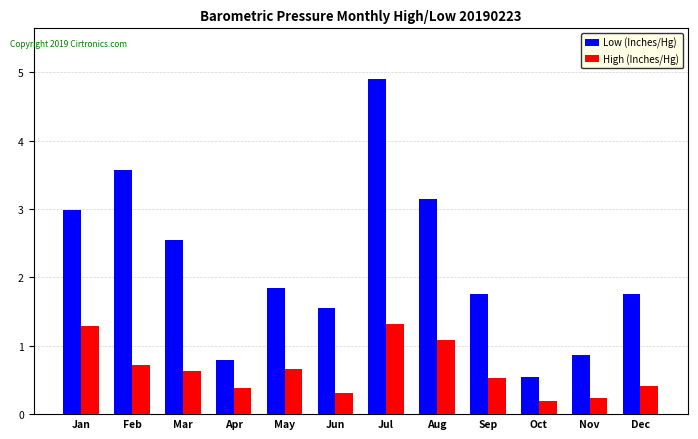

What is the total value across all series at Nov?

1.1